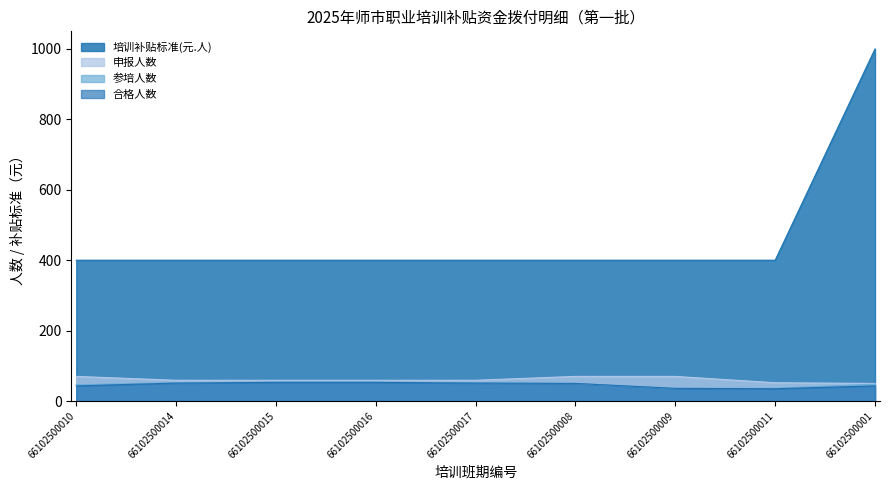

Is it true that 申报人数 equals 70 at 66102500008?

True